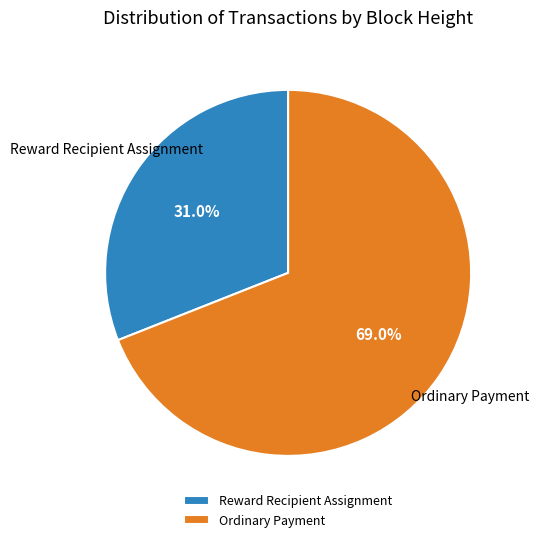

Which has a higher value, Ordinary Payment or Reward Recipient Assignment?

Ordinary Payment